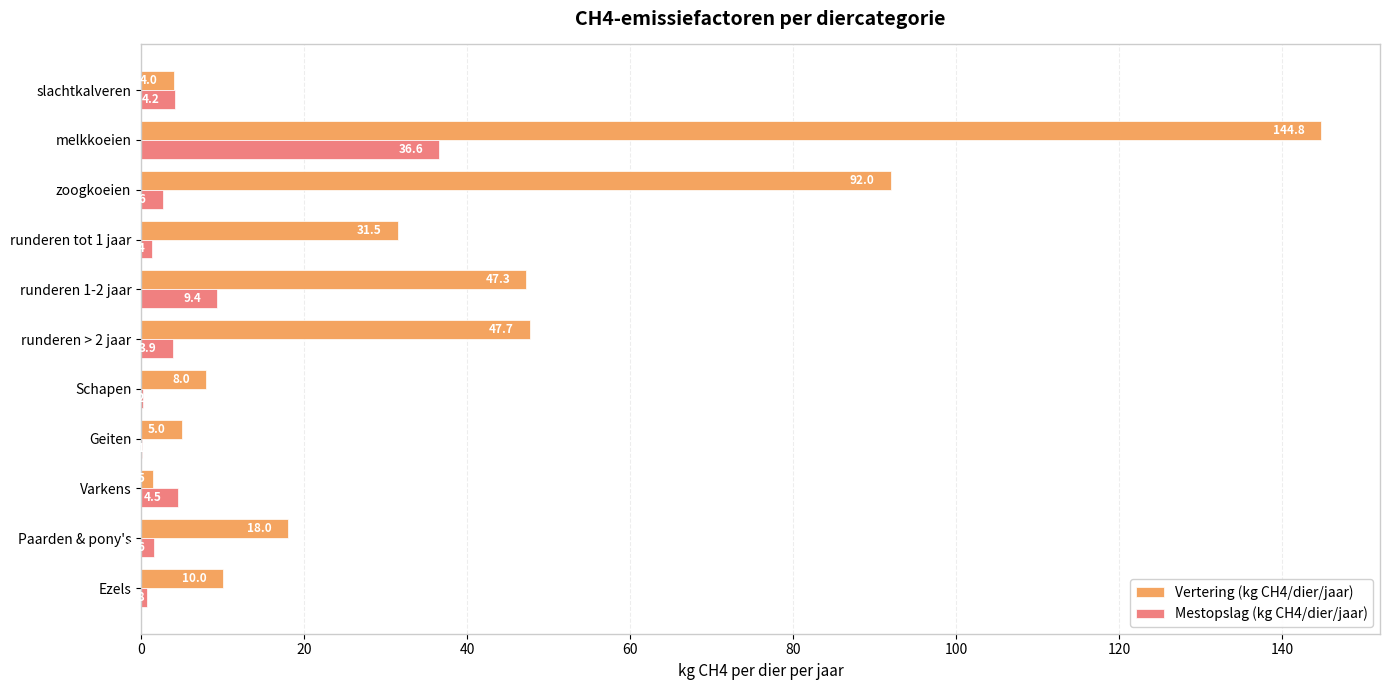

Which category has the highest value in the Vertering (kg CH4/dier/jaar) series?

melkkoeien